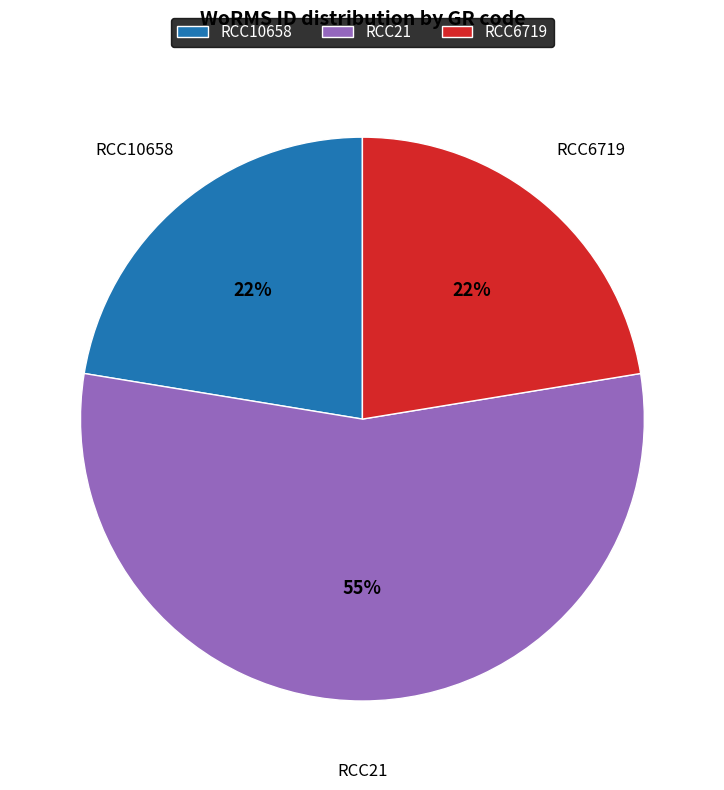

What is the largest slice in the pie chart?

RCC21